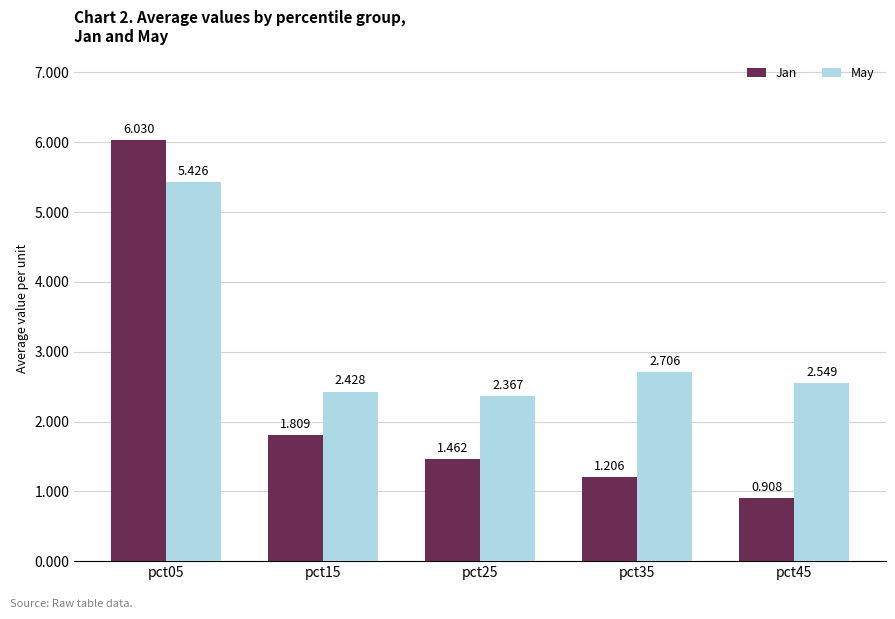

Which series has the widest spread of values?

Jan